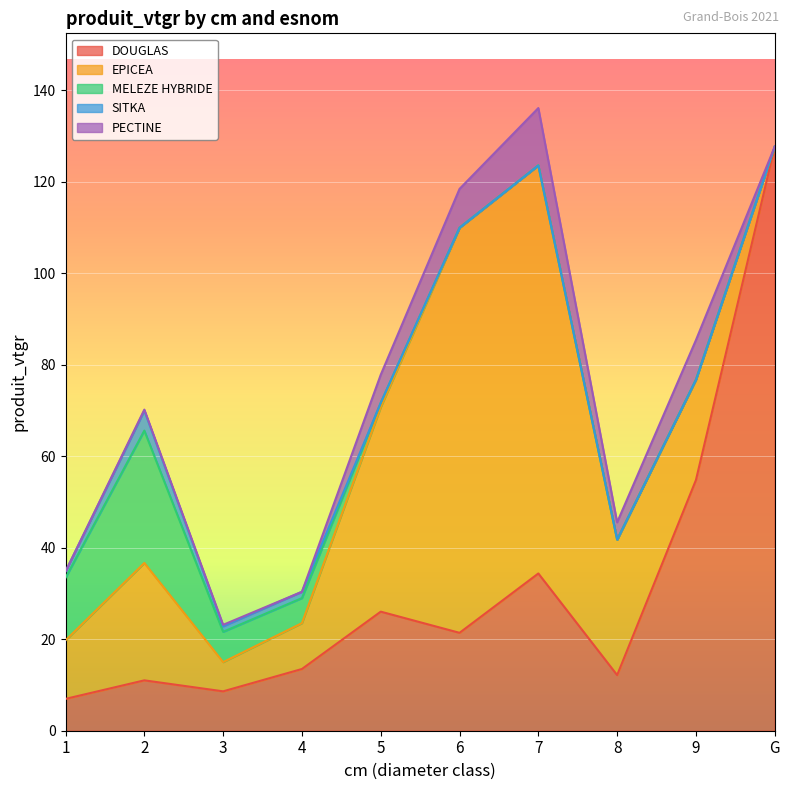

At how many categories does at least one series exceed 30?

5